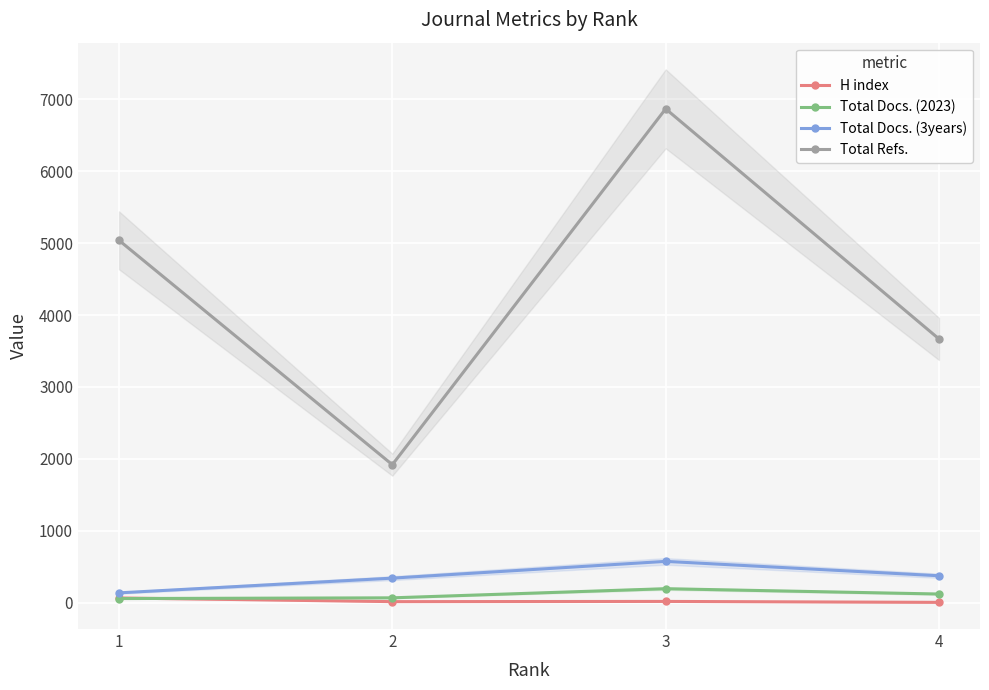

Reading right to left, list all the values displayed in this chart.

H index: 4=3	3=16	2=13	1=64
Total Docs. (2023): 4=119	3=193	2=66	1=56
Total Docs. (3years): 4=373	3=573	2=340	1=135
Total Refs.: 4=3667	3=6868	2=1918	1=5039